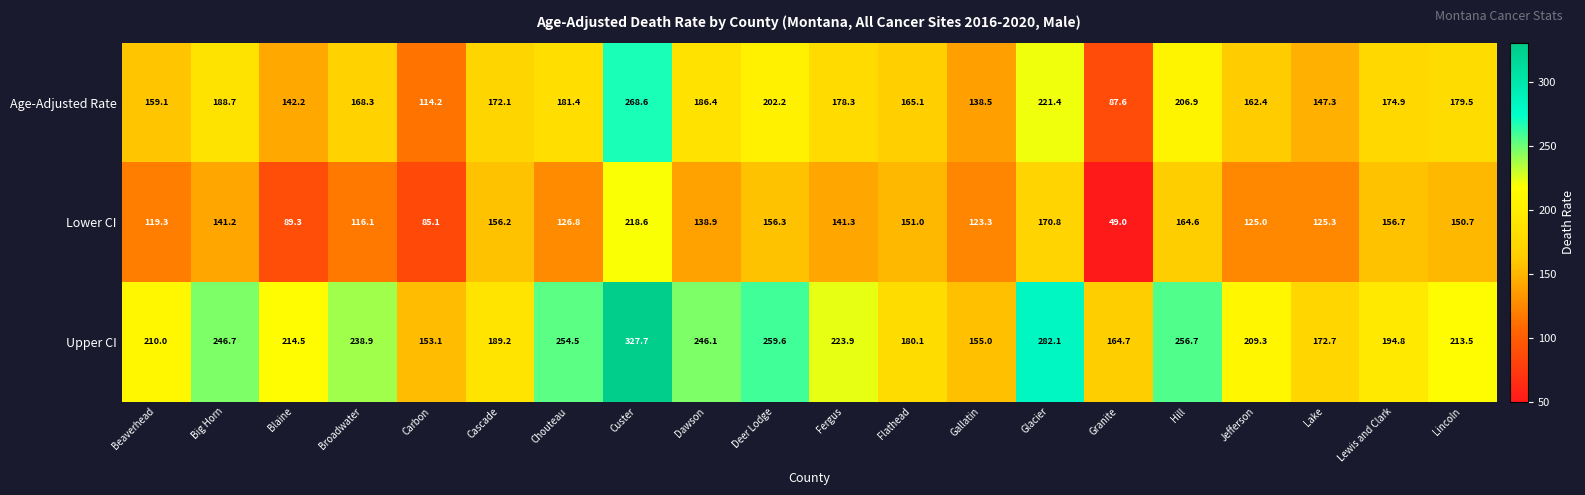

Rank the series by their average value, from highest to lowest.

Upper CI, Age-Adjusted Rate, Lower CI